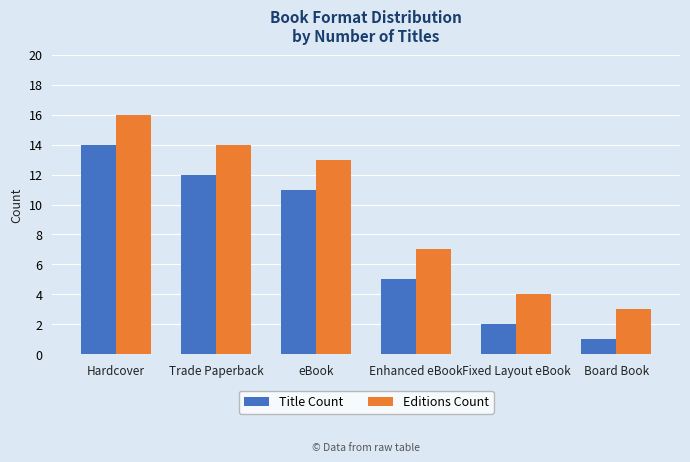

Which category has the lowest value in the Title Count series?

Board Book